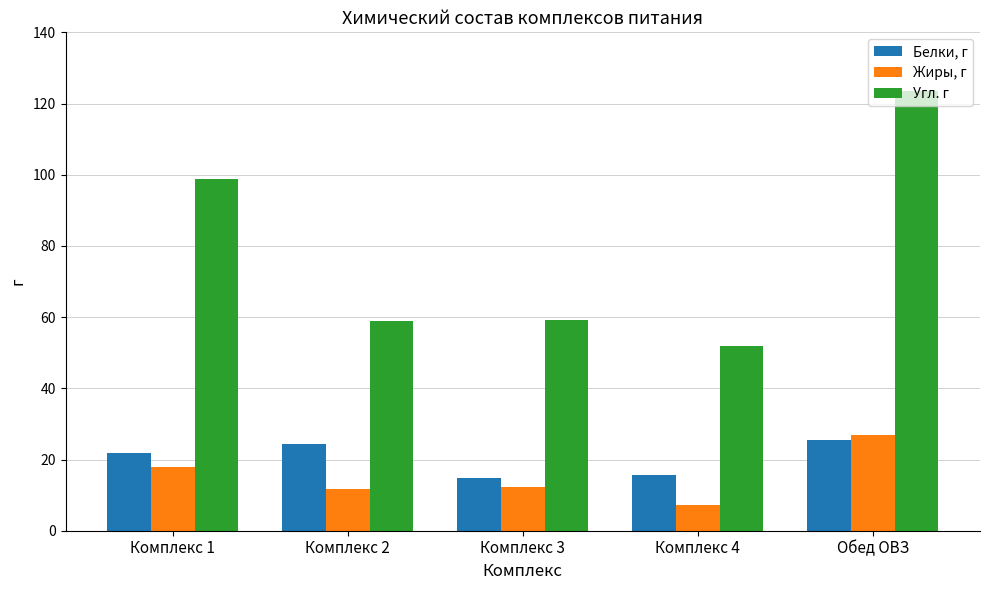

Which series has the widest spread of values?

Угл. г